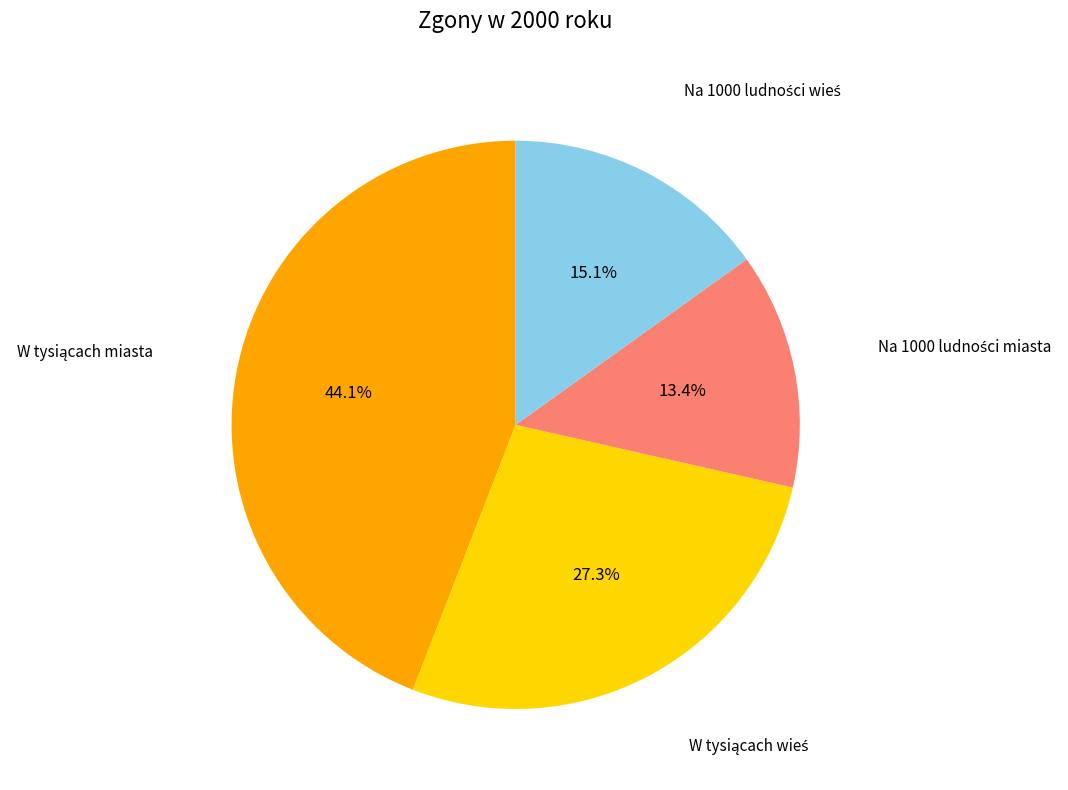

Does any single category account for the majority?

No